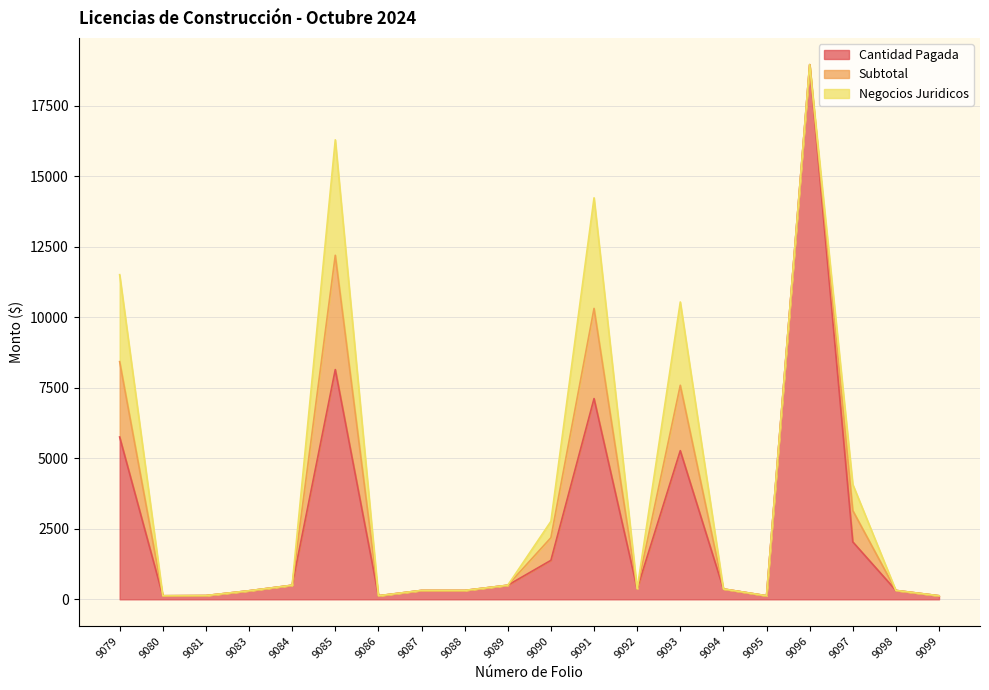

At which category does Cantidad Pagada reach its first local valley?

9080